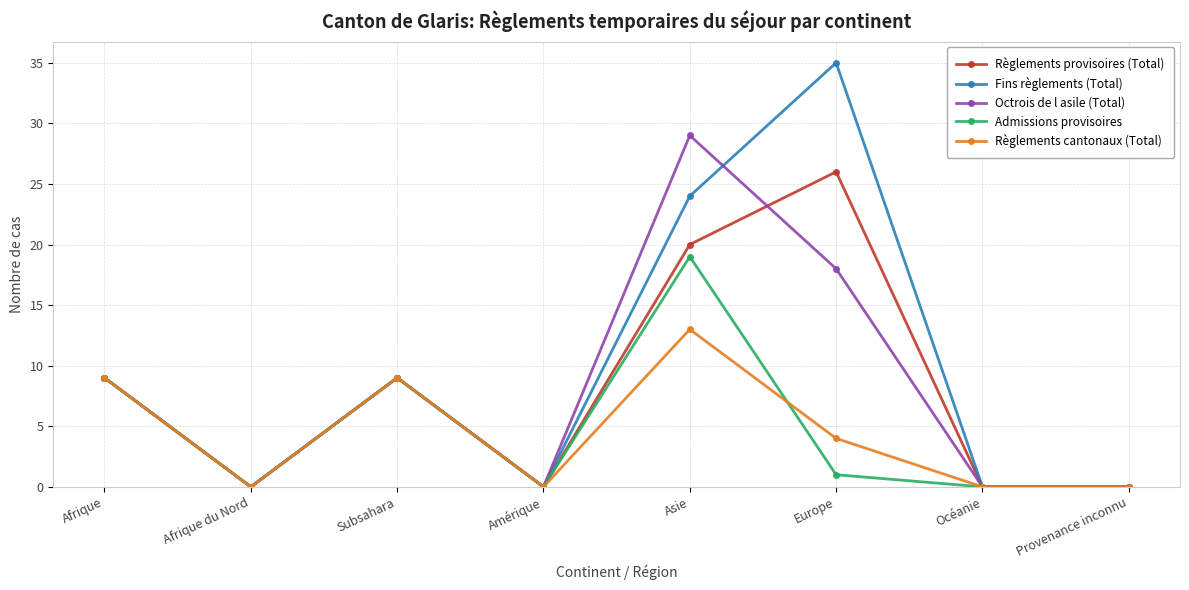

The value of Règlements provisoires (Total) at Afrique du Nord is 0. True or false?

True